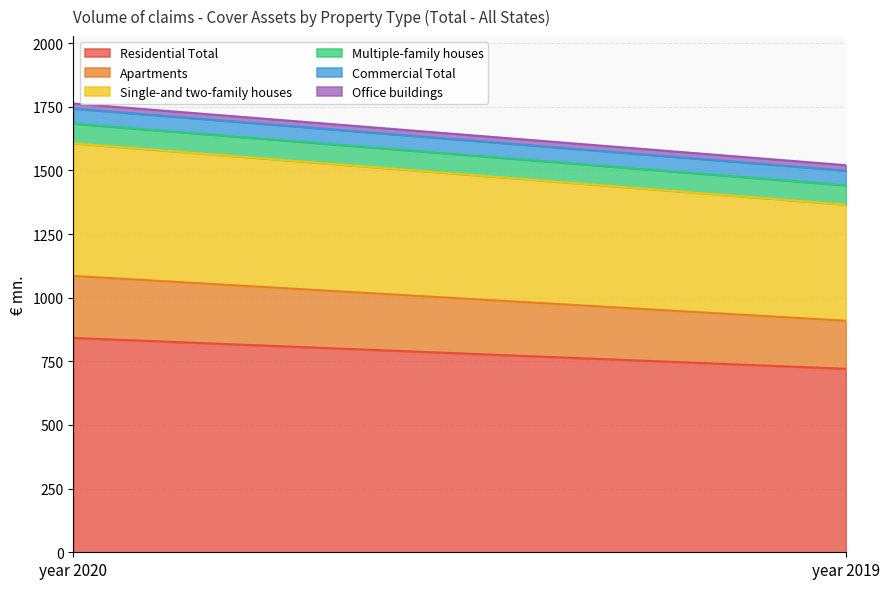

What is the difference between the Office buildings values at year 2020 and year 2019?

1.1